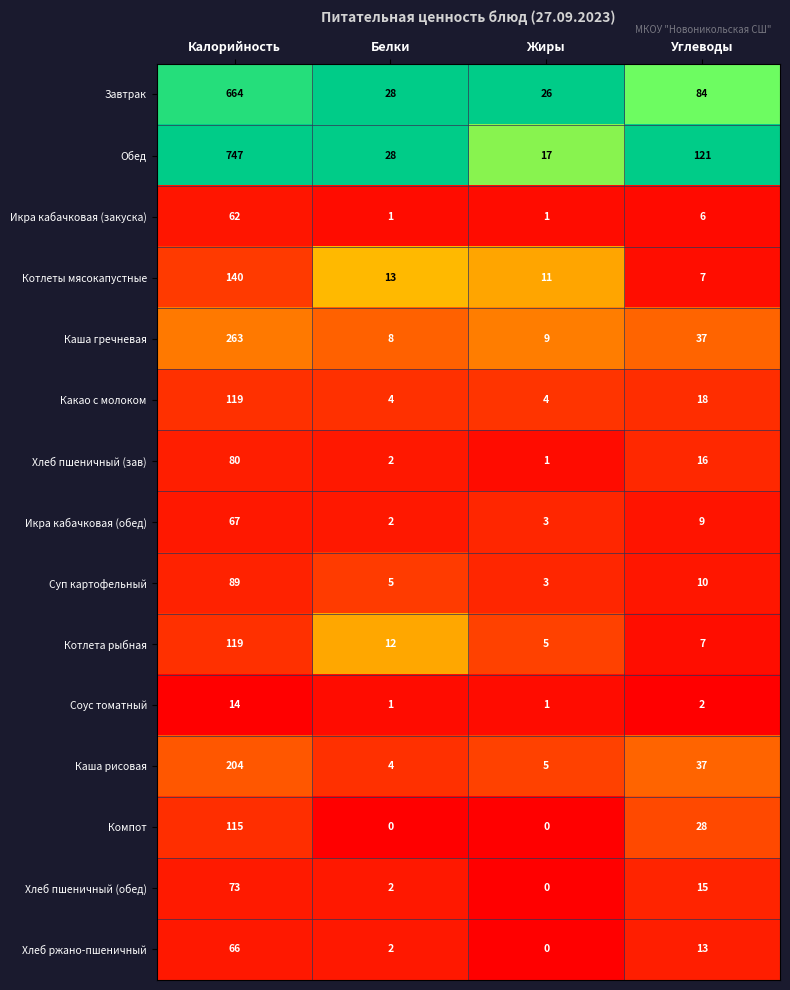

Which category has the highest value across all series?

Калорийность